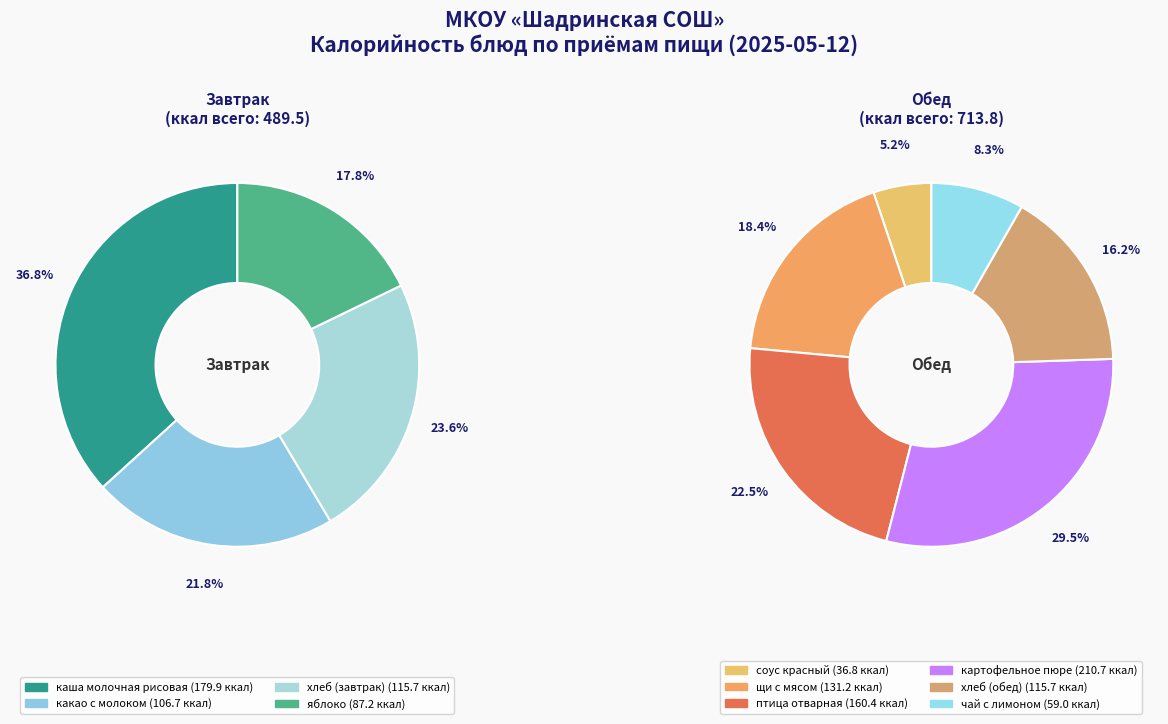

Does яблоко account for over 50% of the chart?

No